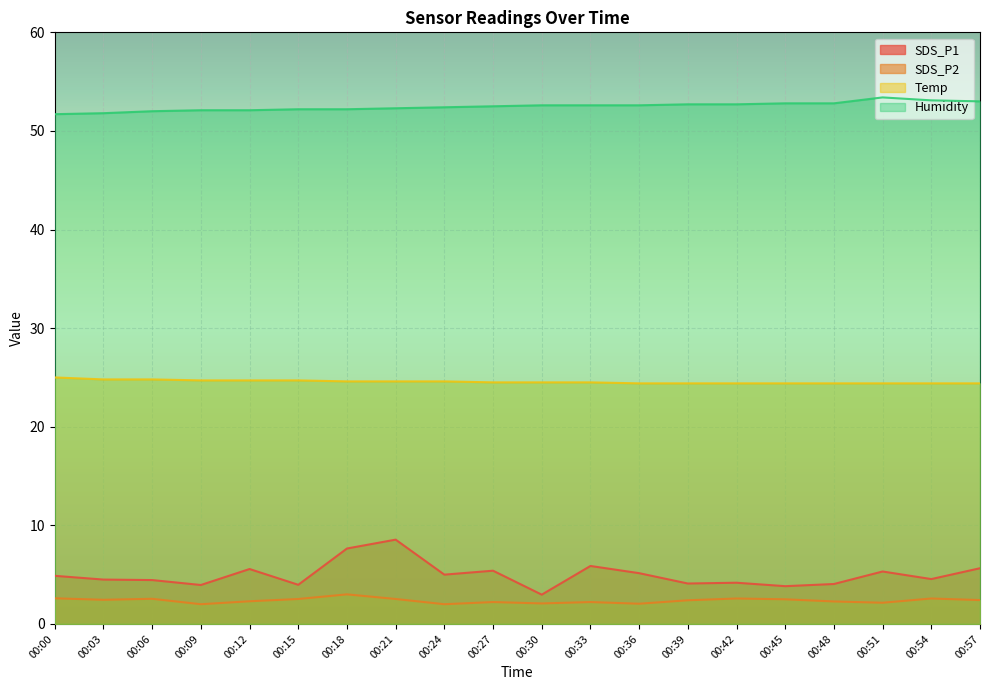

At how many categories does at least one series exceed 35?

20